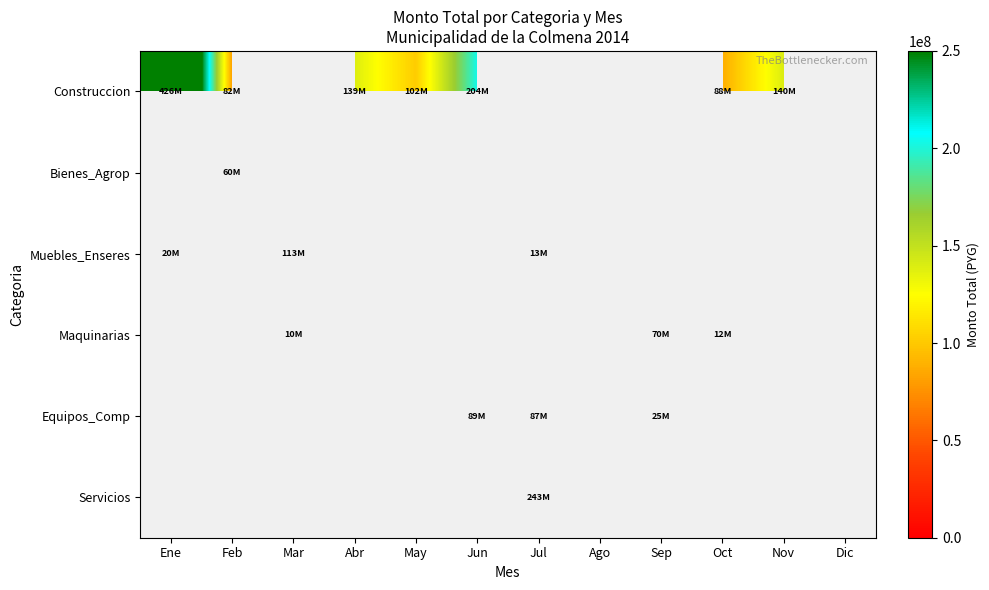

What is the spread (max minus min) of values at Nov?

139996000